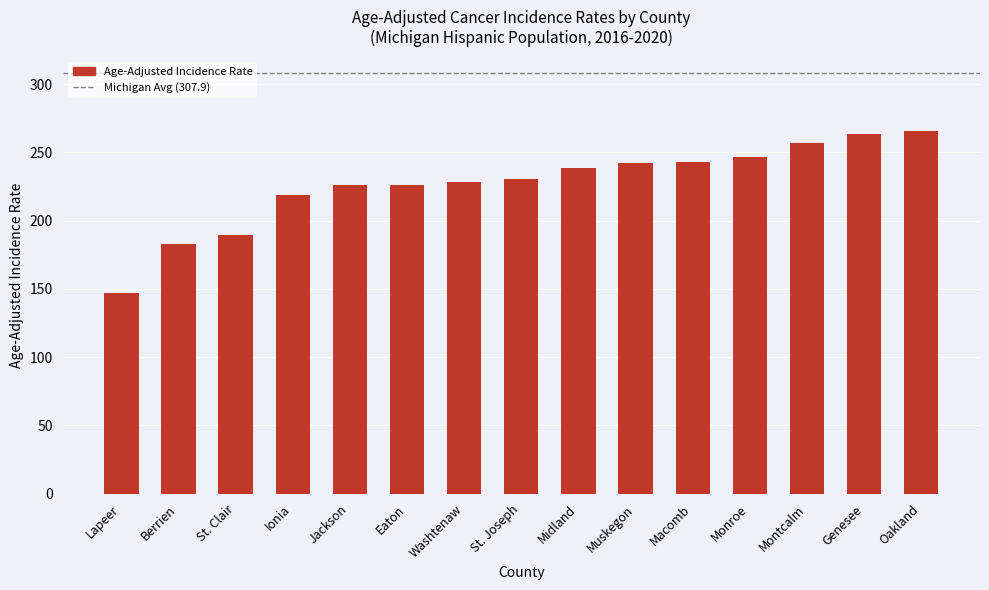

The value at Ionia is 388.4. True or false?

False